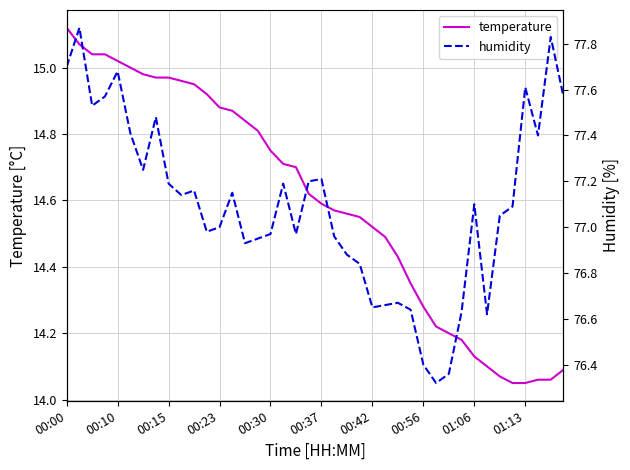

True or false: temperature has a value of 22.0 at 01:13.

False